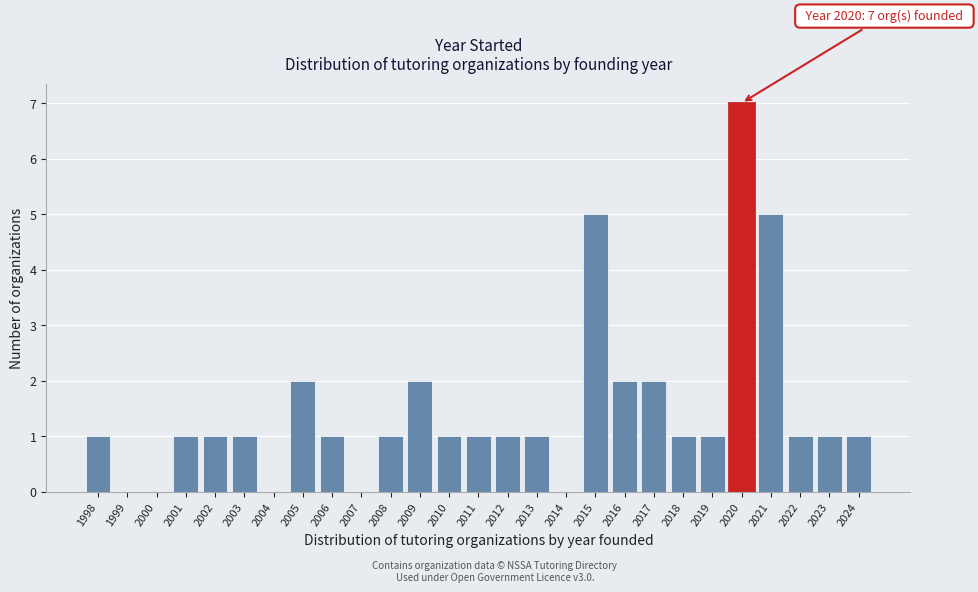

Over which range of the x-axis is the bar tallest?

2019.5 to 2020.5